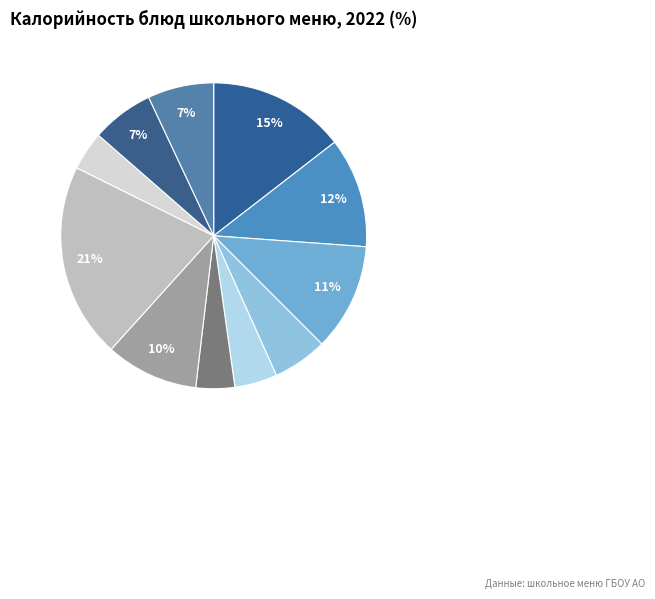

How many segments does this pie chart have?

11